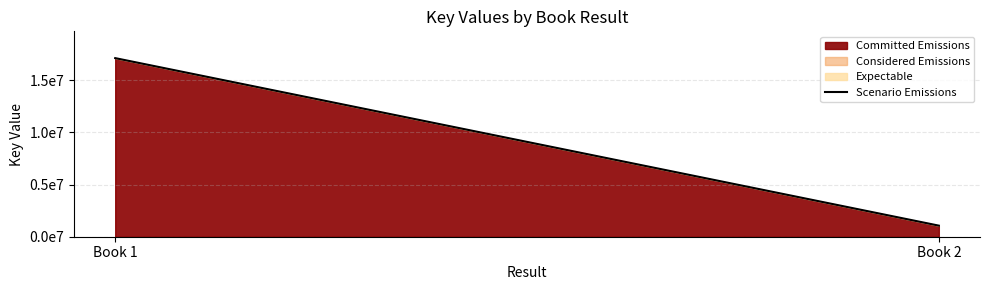

List the labels in order of value, smallest first.

Book 2, Book 1